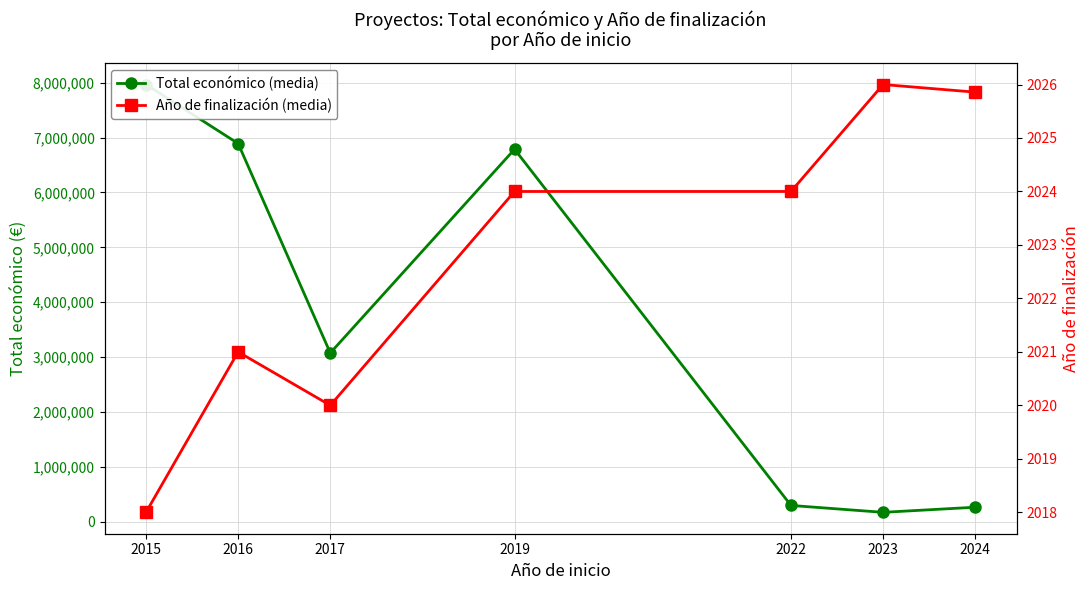

What is the sum of all Total económico (media) values?

25450715.8